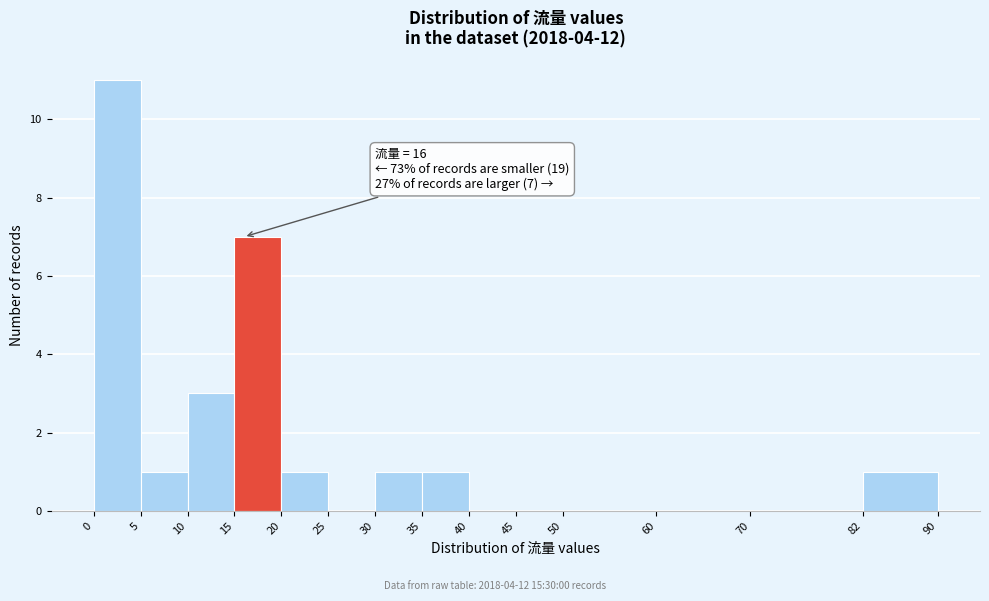

Which range on the x-axis has the tallest bar?

0 to 5